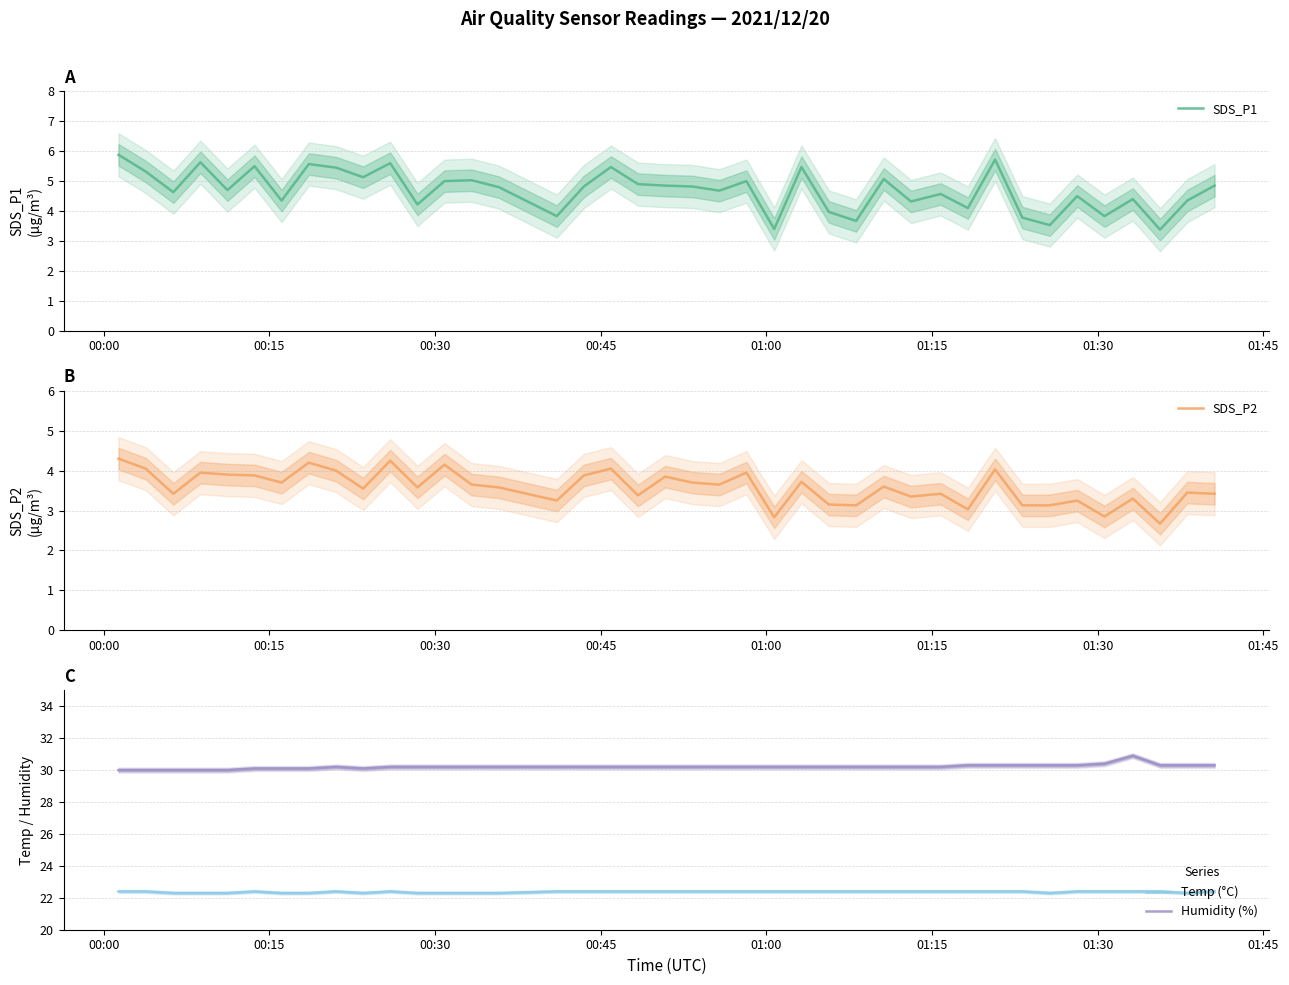

What is the average value of the SDS_P2 series?

3.6